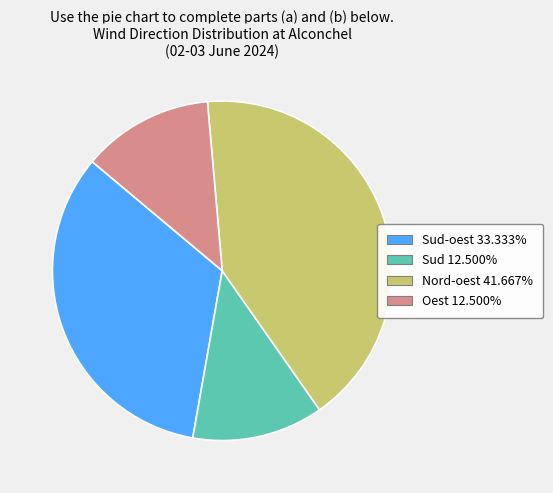

Is there a majority slice in this chart?

No